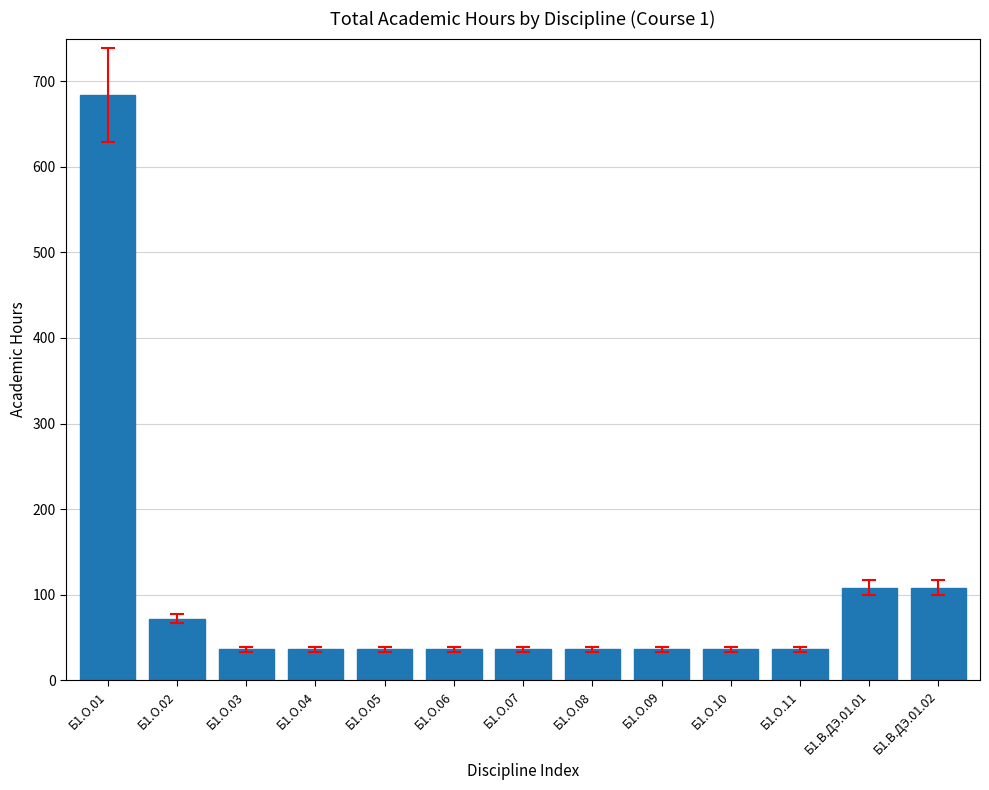

How many values exceed 36?

4